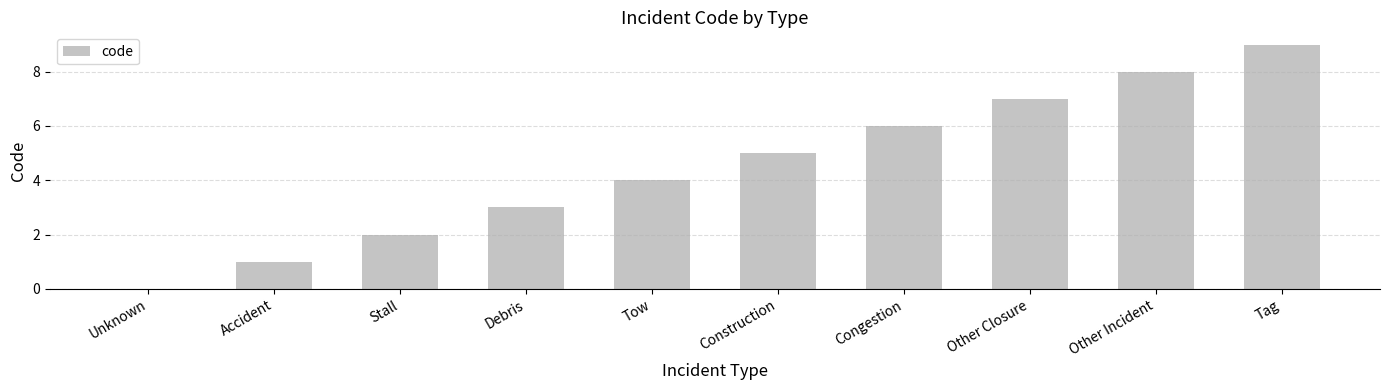

The value at Other Closure is 3. True or false?

False